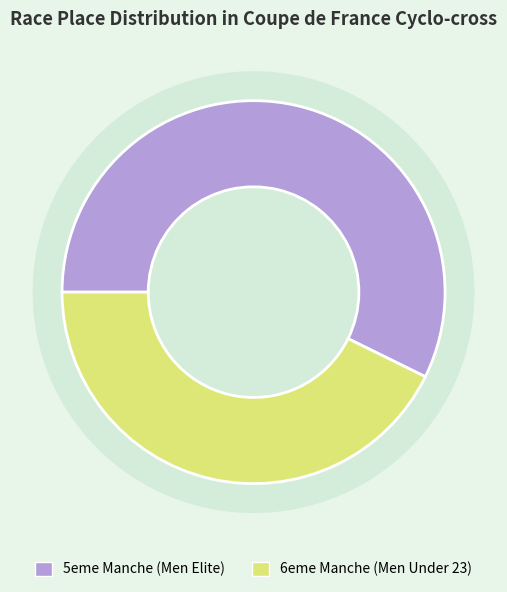

Approximately how many times larger is the value at 6eme Manche Coupe de France Cyclo-cross compared to 5eme Manche Coupe de France Cyclo-cross?

0.7